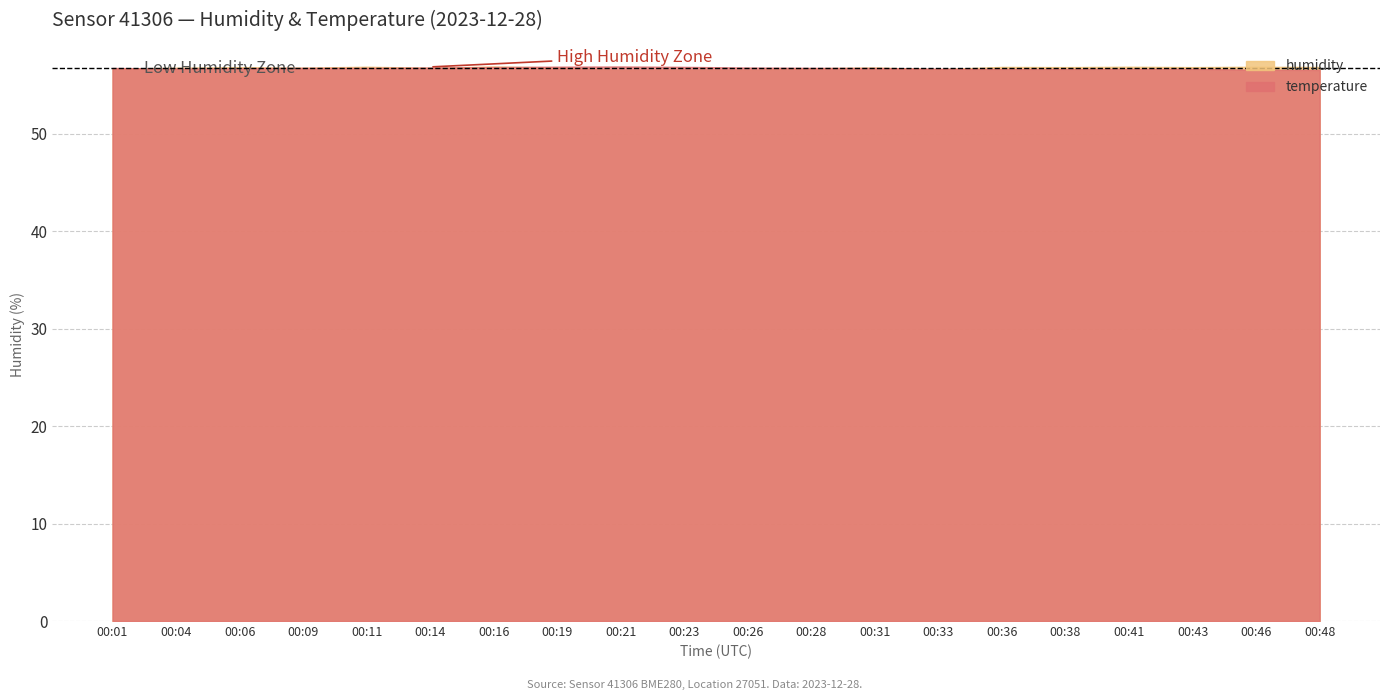

What is the highest value of the temperature series?

56.9